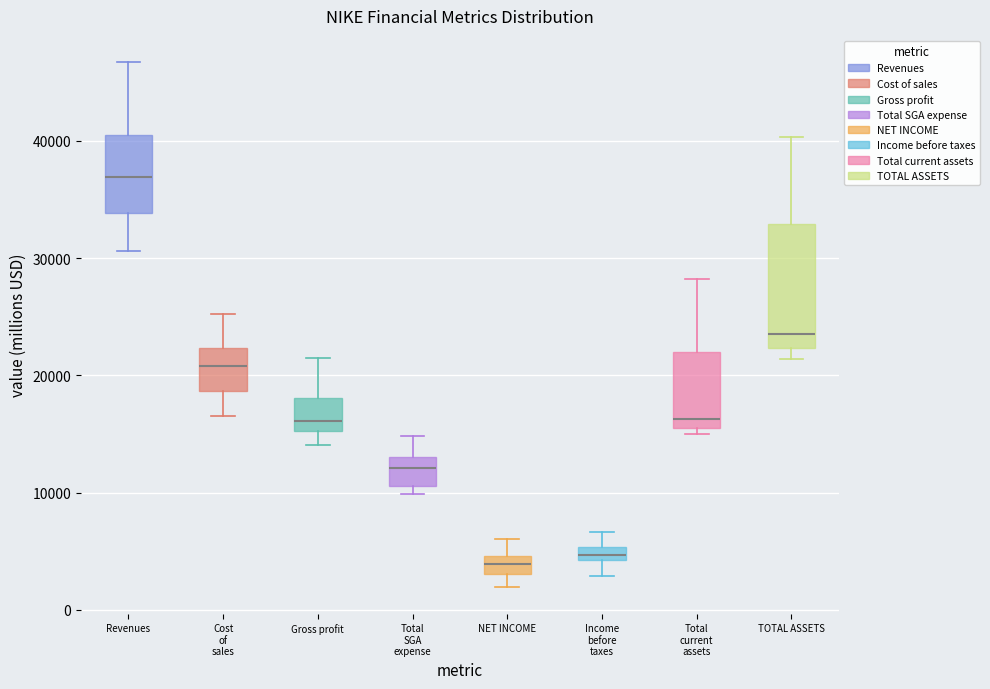

Where does the upper whisker of the box for Income before taxes end on the y-axis? The values are not printed on the chart, so give them approximately, as read against the axis.

7000